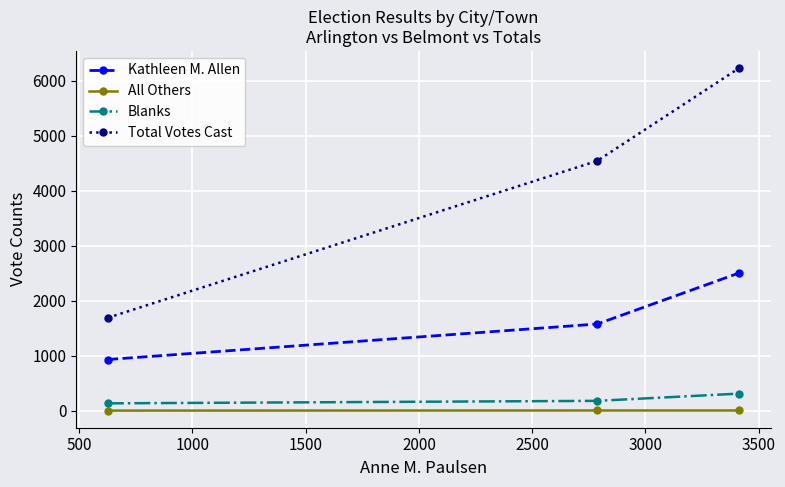

What is the highest value of the Kathleen M. Allen series?

2503